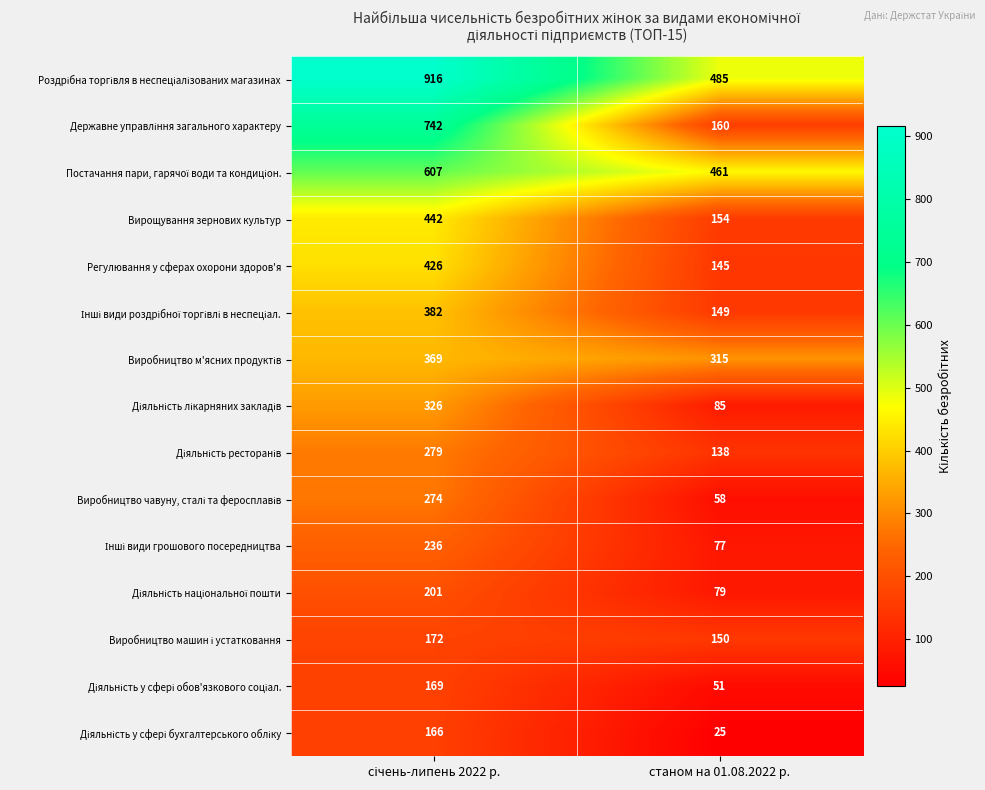

What is the total value across all series at станом на 01.08.2022 р.?

2532